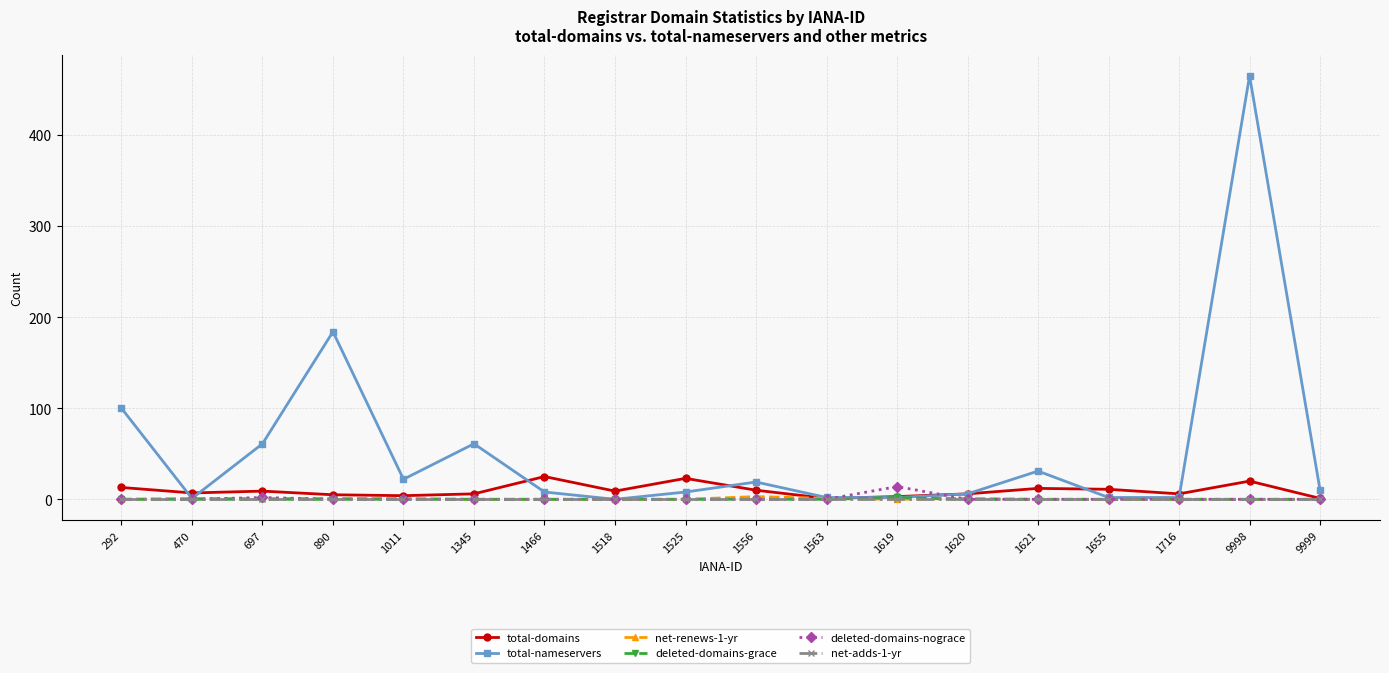

The deleted-domains-grace series shows 0 at 1518. True or false?

True